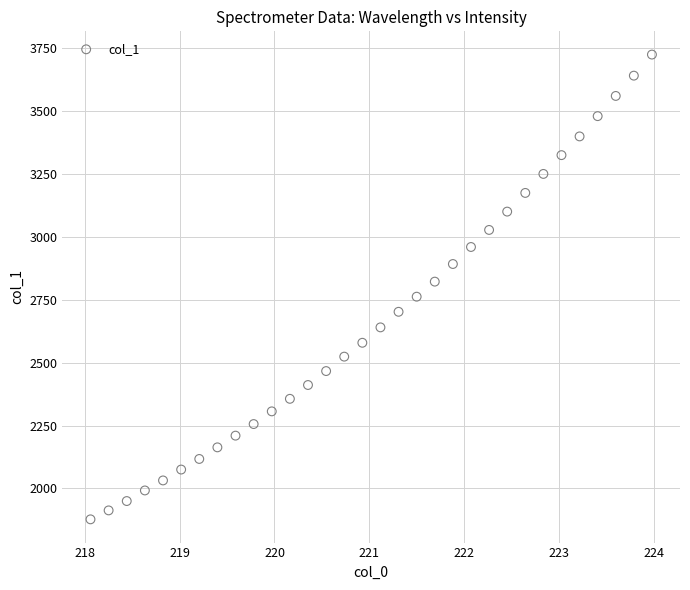

What is the range of X values (max minus min)?

5.9